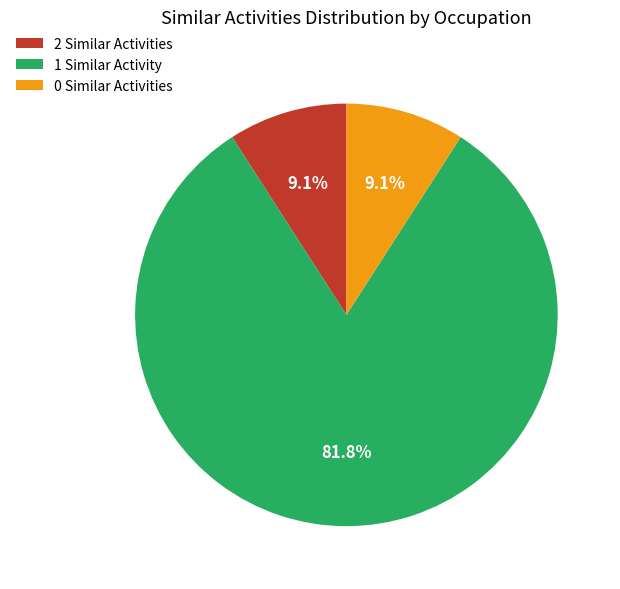

Does 0 Similar Activities account for over 50% of the chart?

No